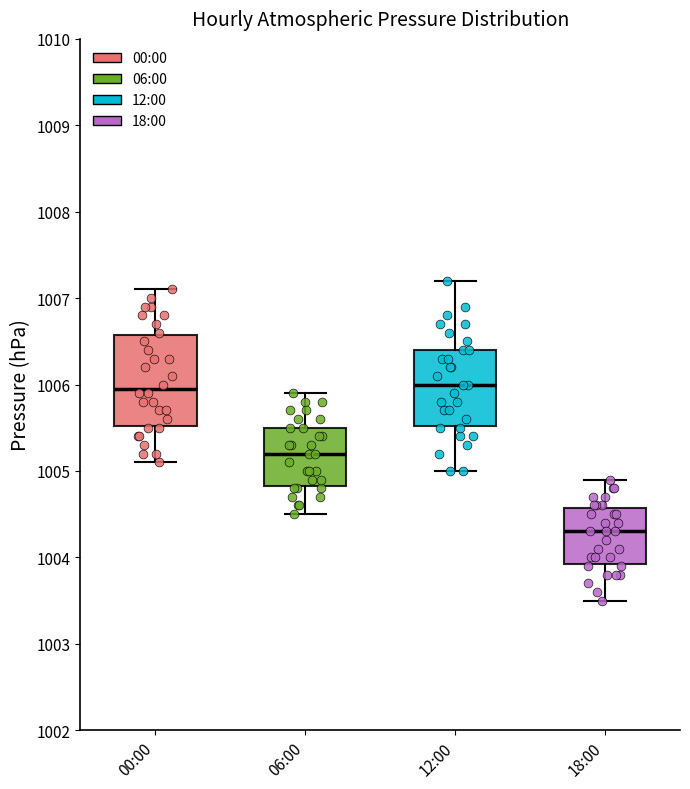

Which box has the lowest median line?

18:00